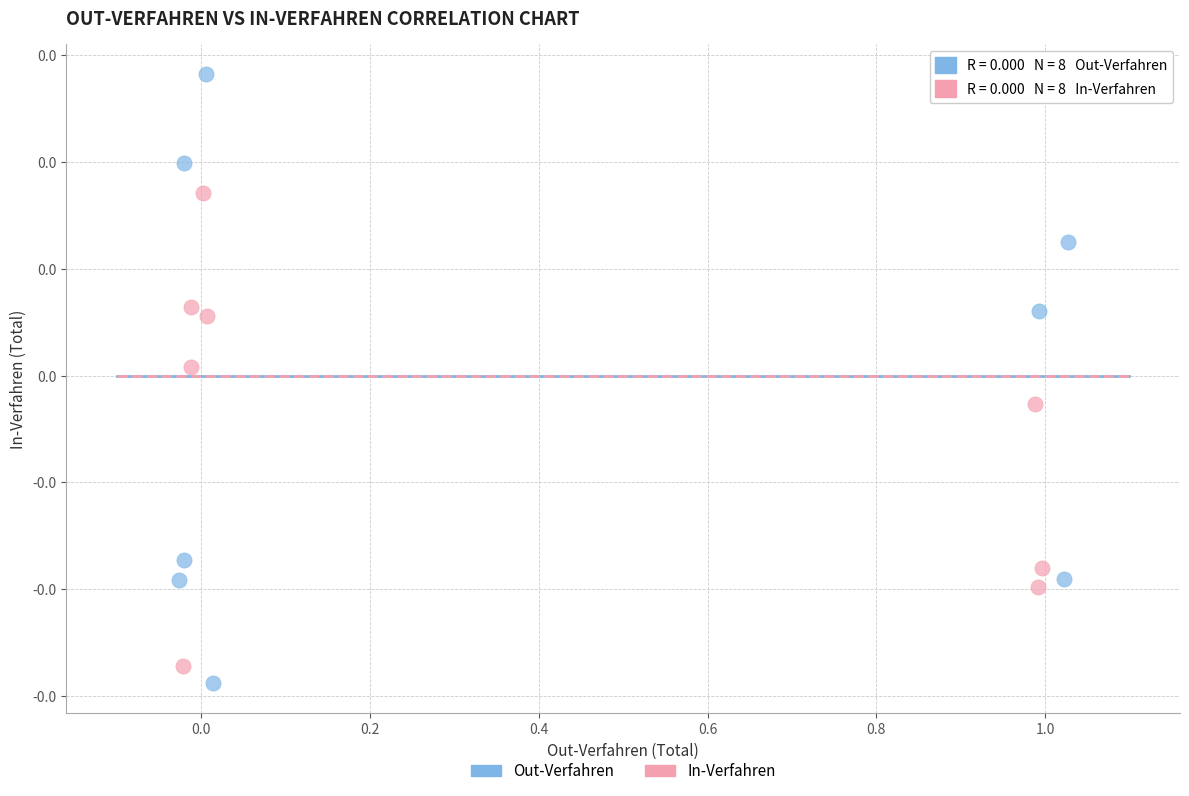

What are all the series names shown in the legend?

Out-Verfahren, In-Verfahren